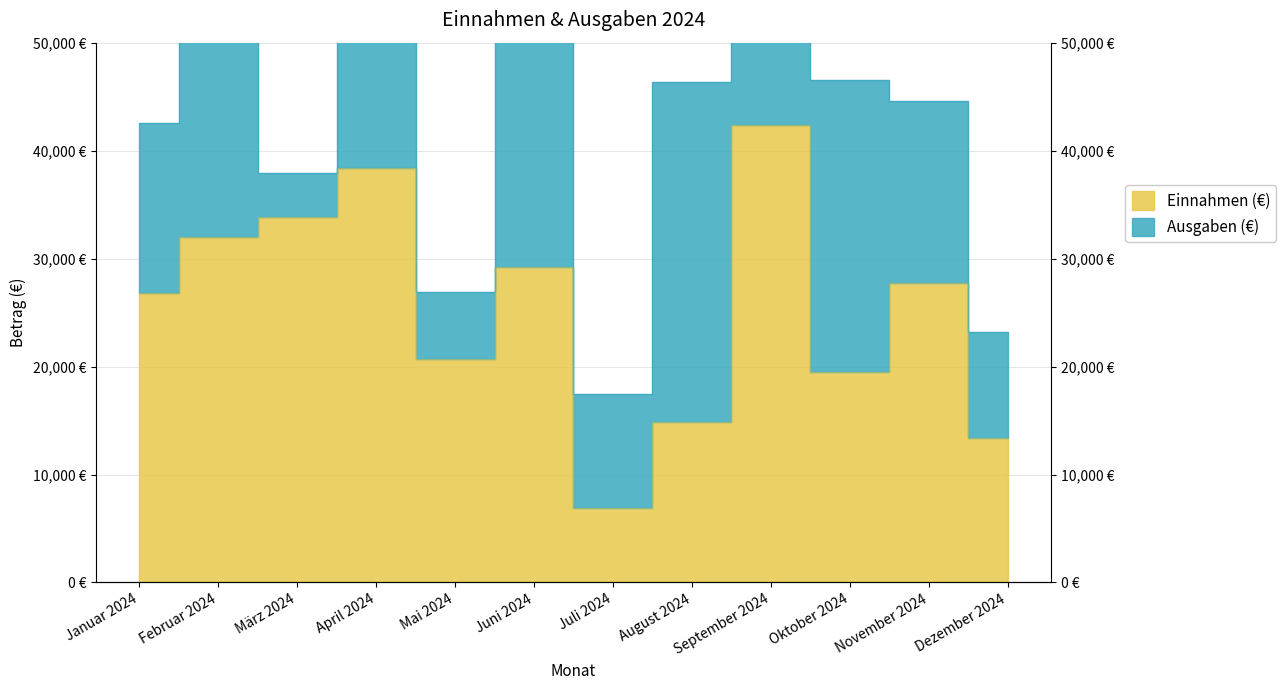

What is the label of the 3rd point from the left?

März 2024